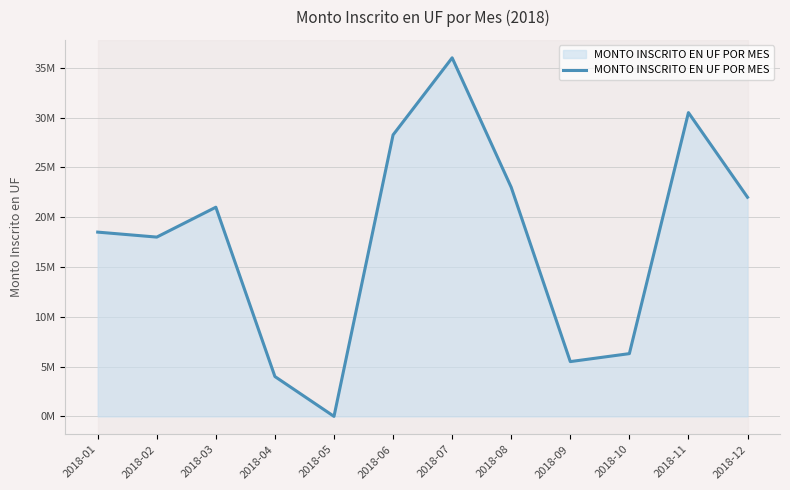

At which category does the chart reach its peak across all series?

2018-07